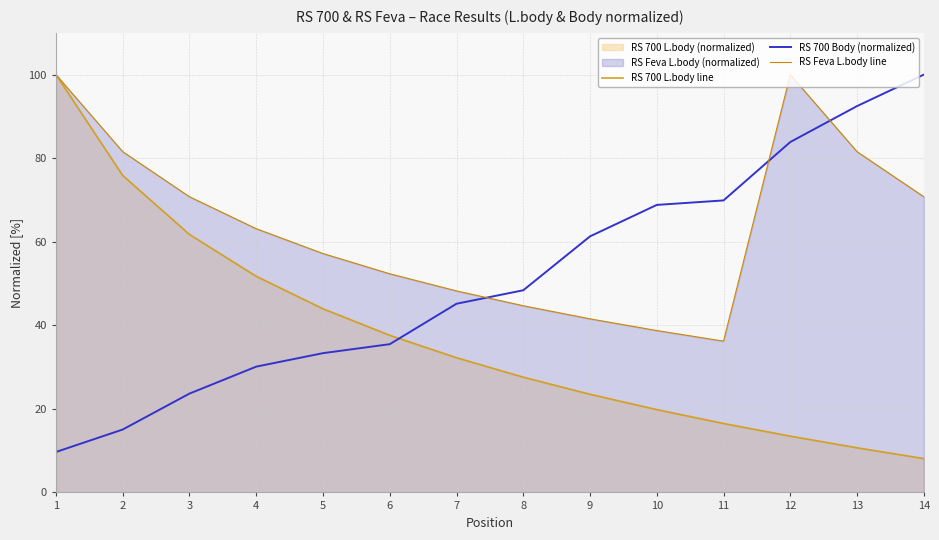

Does the chart display data point markers on the line(s)?

No